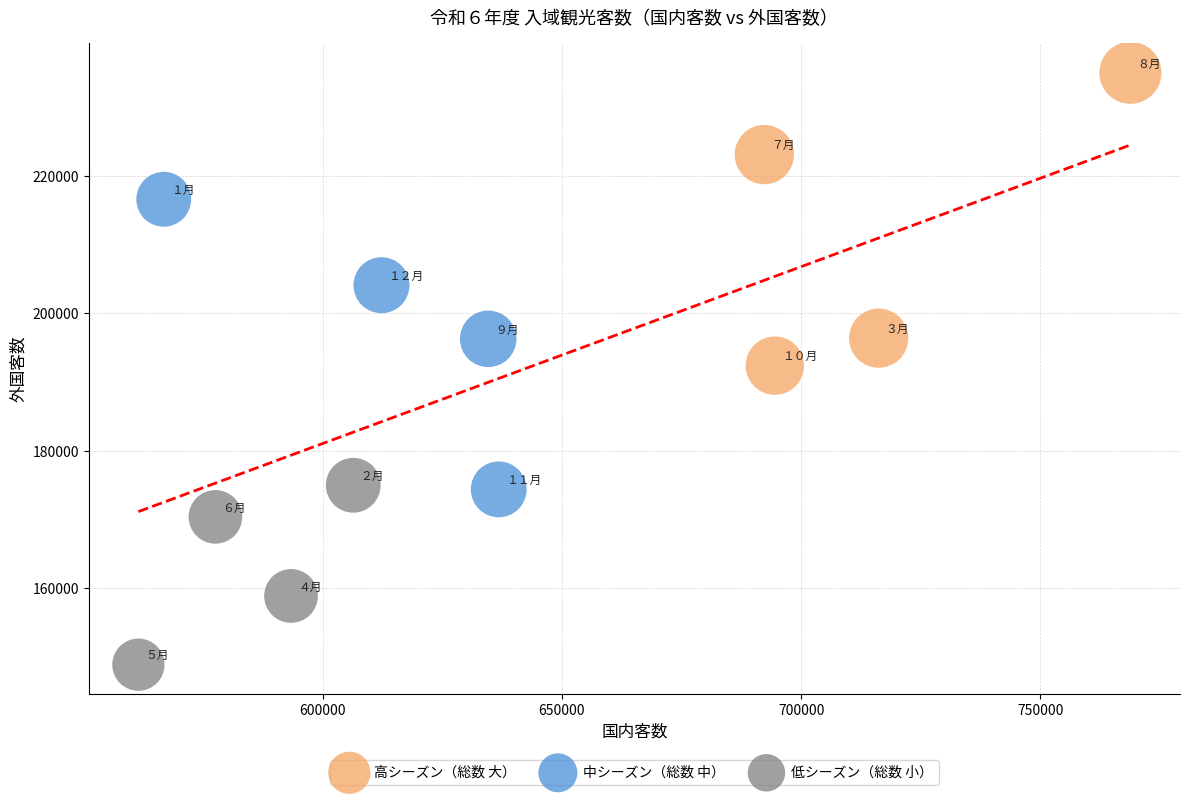

Which series reaches the maximum Y coordinate?

高シーズン（総数 大）